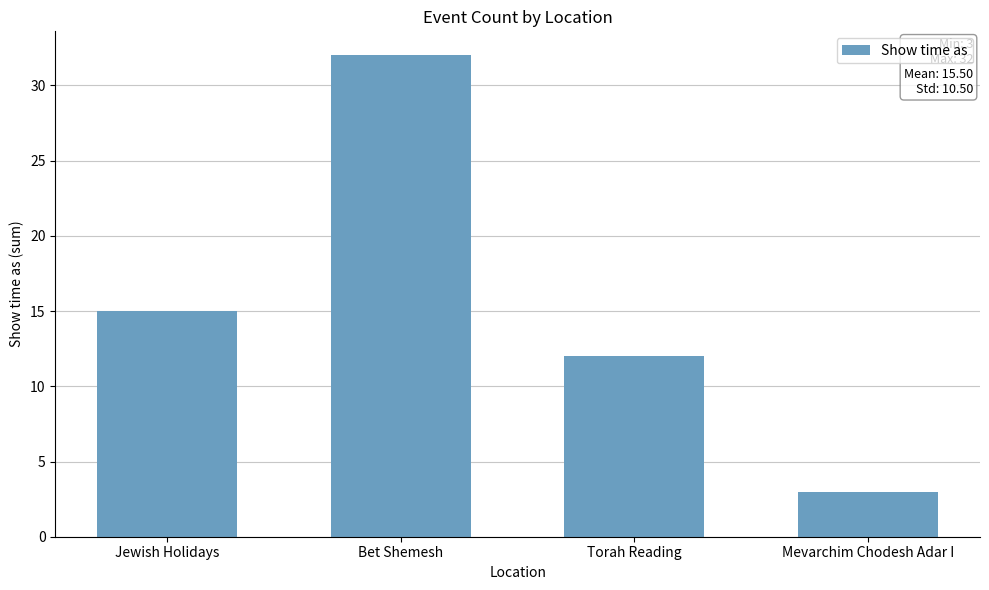

Count the values in the range 12 to 32.

3